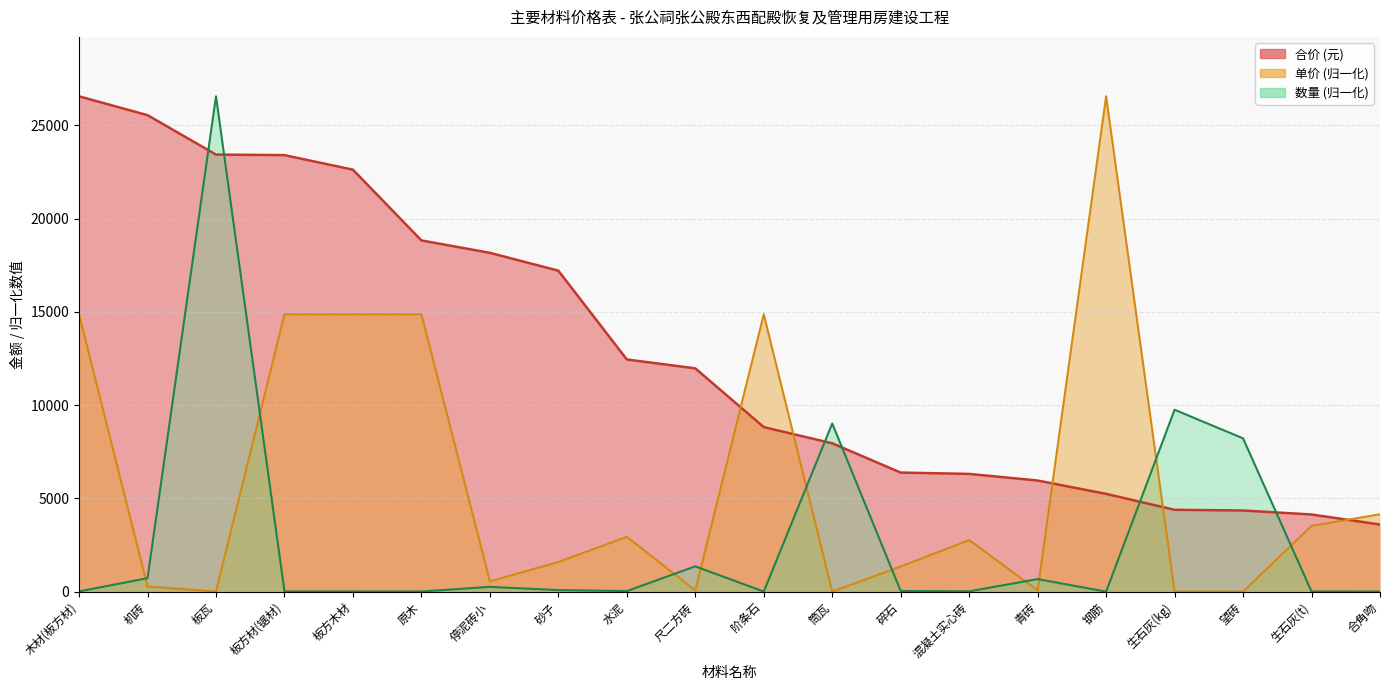

Between 原木 and 砂子, which series saw the biggest shift?

单价